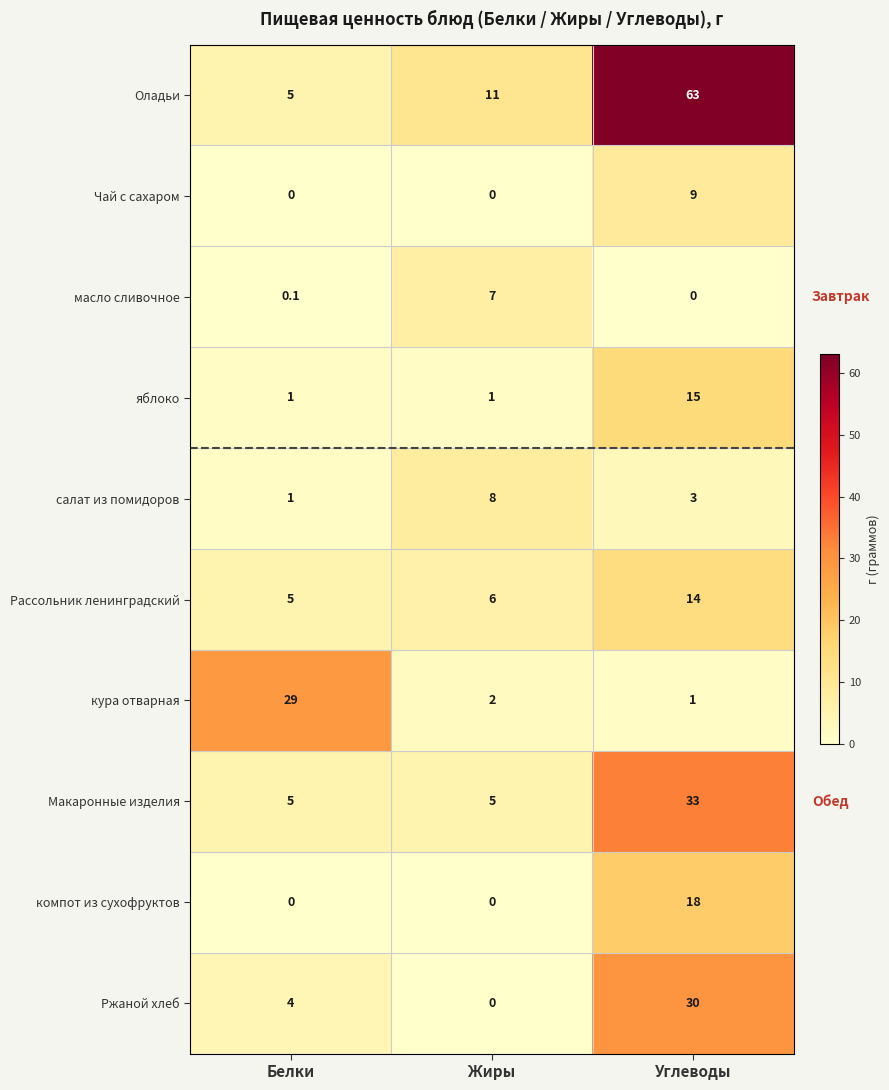

What is the total value across all series at Белки?

50.1